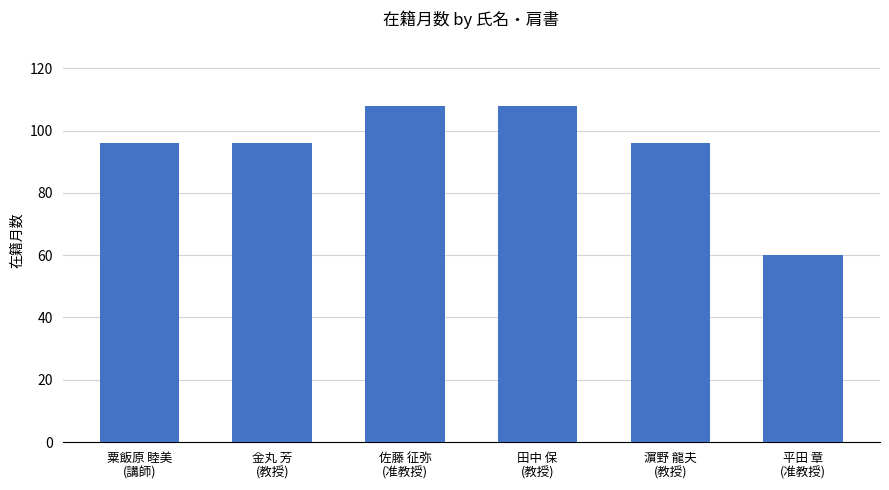

What is the minimum value shown in the chart?

60